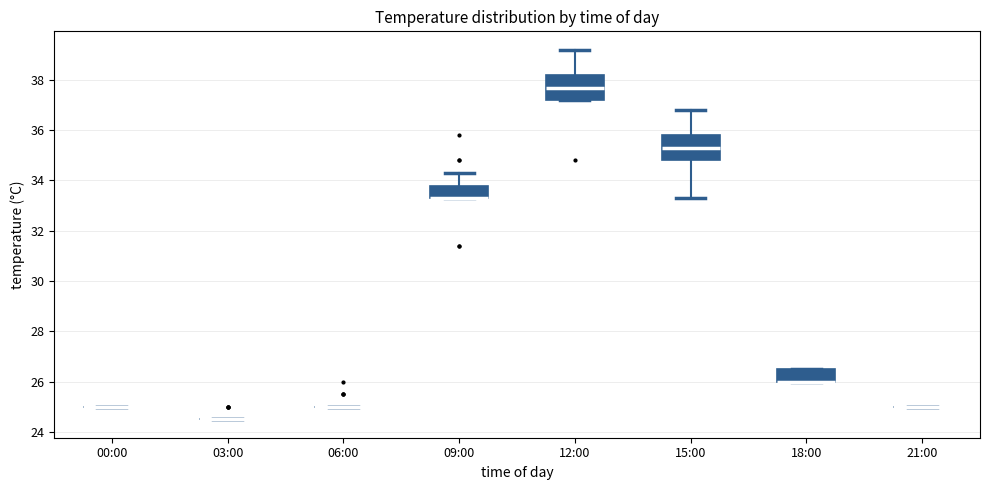

Reading left to right, read every box against the y-axis: the position of its median line, the range the box covers, and the ends of its whiskers. The values are not printed on the chart, so give them approximately, as read against the axis.

00:00: box collapsed to a line at 25.0, whiskers 25.0 to 25.0
03:00: box collapsed to a line at 24.6, whiskers 24.6 to 24.6
06:00: box collapsed to a line at 25.0, whiskers 25.0 to 25.0
09:00: median 33.4 (drawn on the box's lower edge), box 33.4 to 33.8, whiskers 33.4 to 34.4
12:00: median 37.8, box 37.2 to 38.2, whiskers 37.2 to 39.2
15:00: median 35.4, box 34.8 to 35.8, whiskers 33.4 to 36.8
18:00: median 26.0 (drawn on the box's lower edge), box 26.0 to 26.6, whiskers 26.0 to 26.6
21:00: box collapsed to a line at 25.0, whiskers 25.0 to 25.0